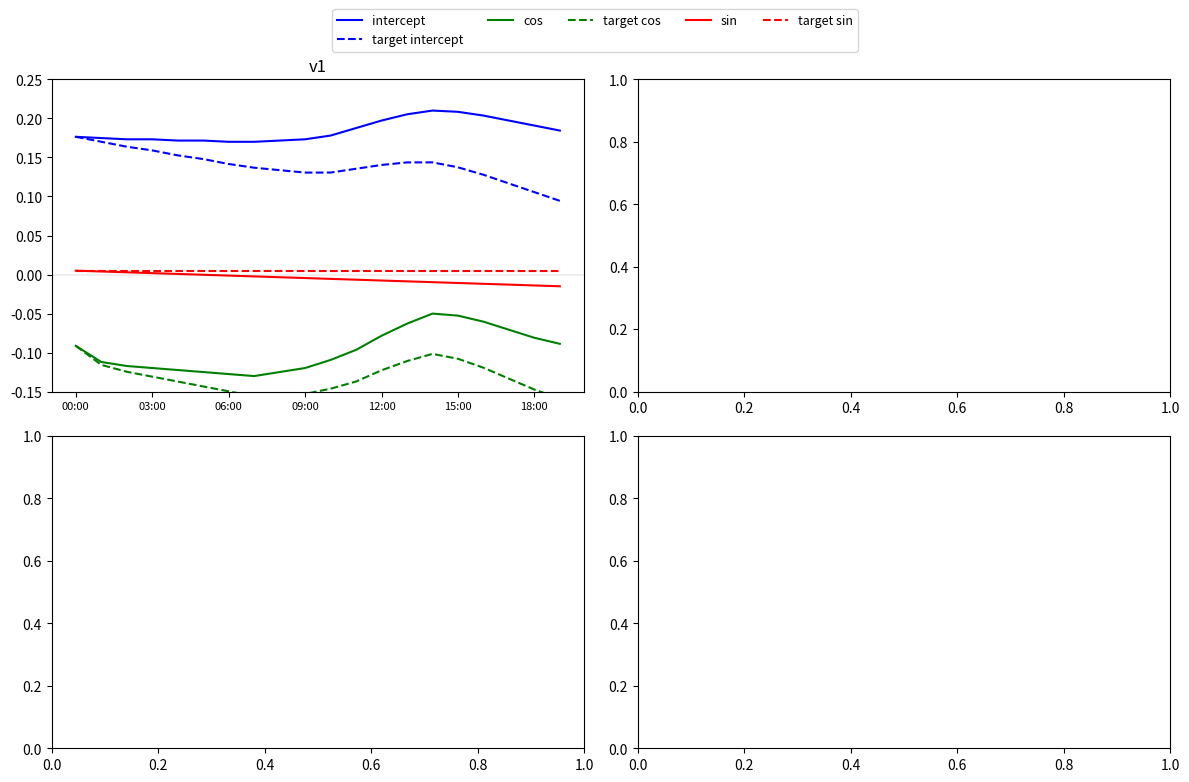

At how many categories does at least one series exceed 0?

20